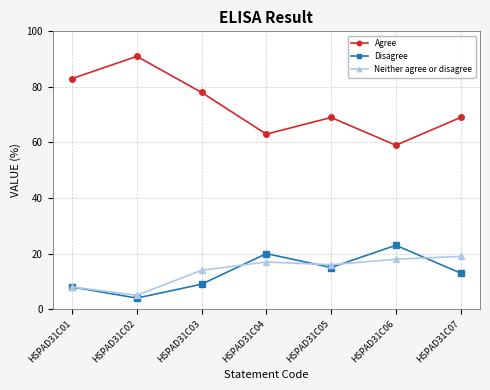

What is the spread (max minus min) of values at HSPAD31C05?

54